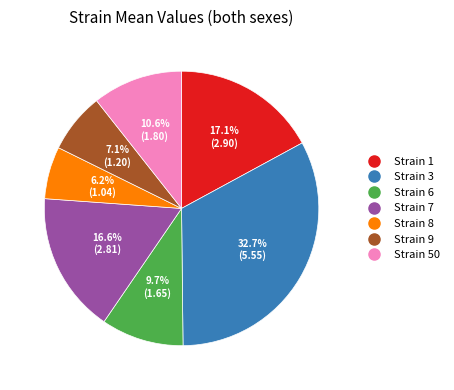

Does any single category account for the majority?

No